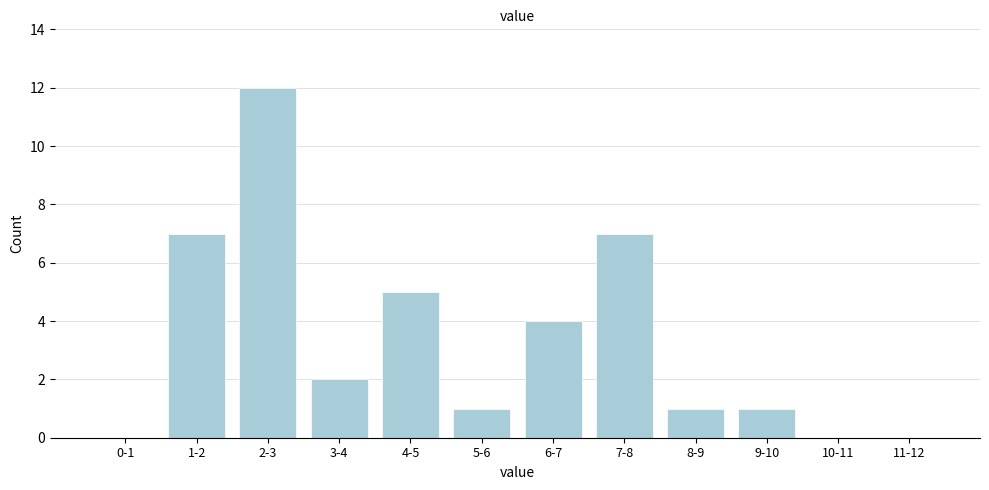

Reading left to right, transcribe all the data shown in this chart.

0-1=0	1-2=7	2-3=12	3-4=2	4-5=5	5-6=1	6-7=4	7-8=7	8-9=1	9-10=1	10-11=0	11-12=0